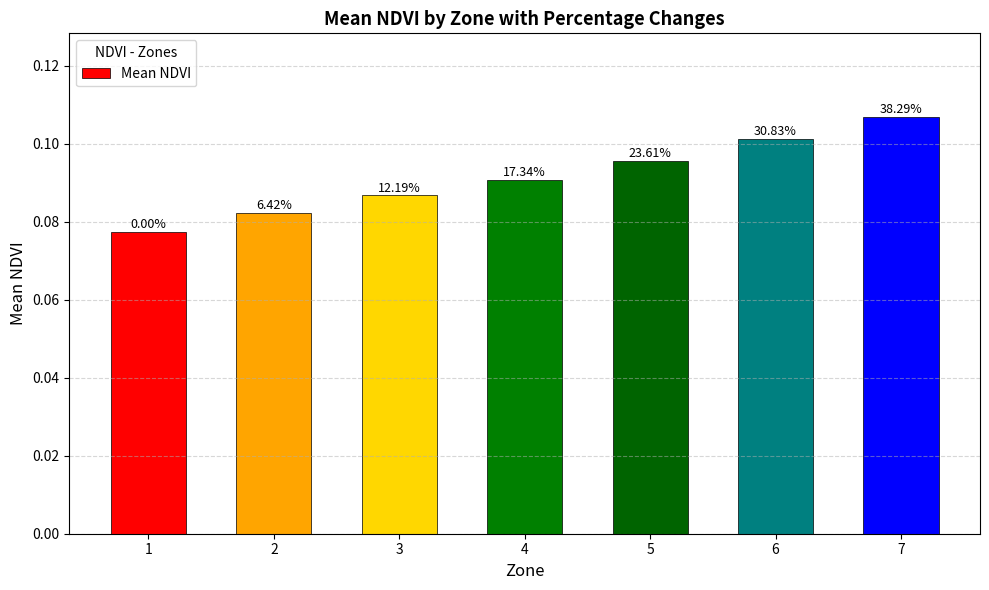

True or false: the data shows 0.1 at 2.

True